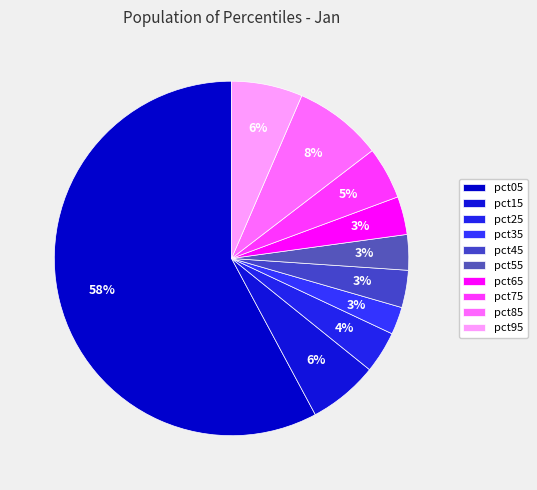

Which category accounts for the majority?

pct05